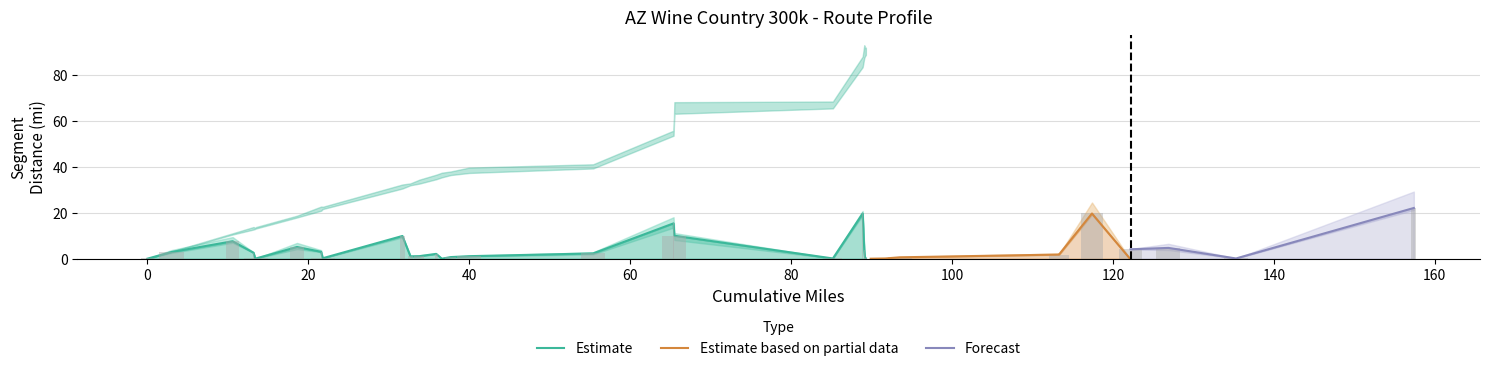

What is the label of the 33rd bar from the right?

10.6